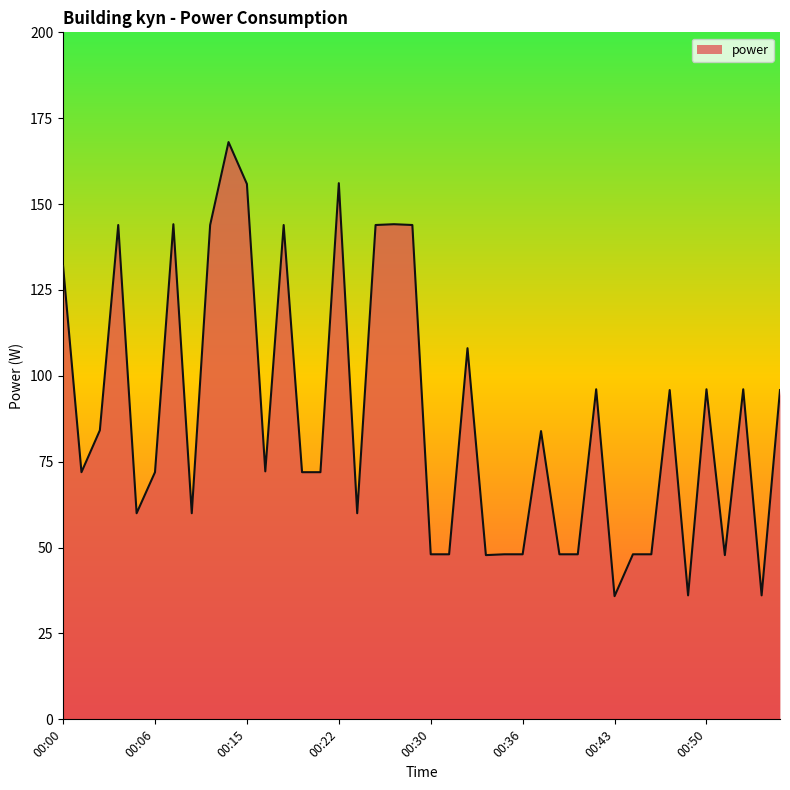

What is the minimum value shown in the chart?

35.9